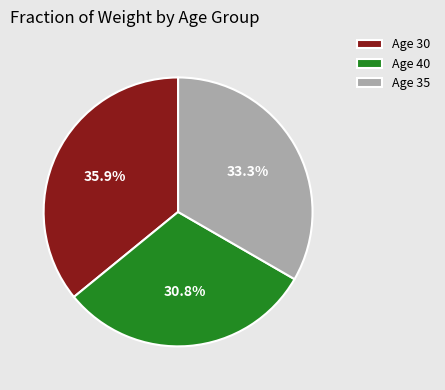

What portion of the pie excludes Age 35?

66.7%